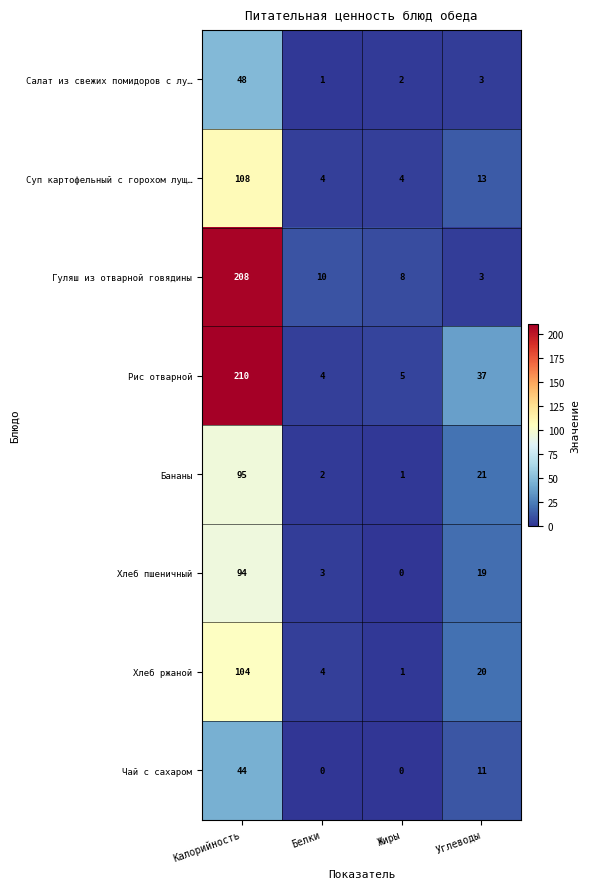

What value does the Хлеб ржаной series have at Калорийность, to the nearest 10?

100